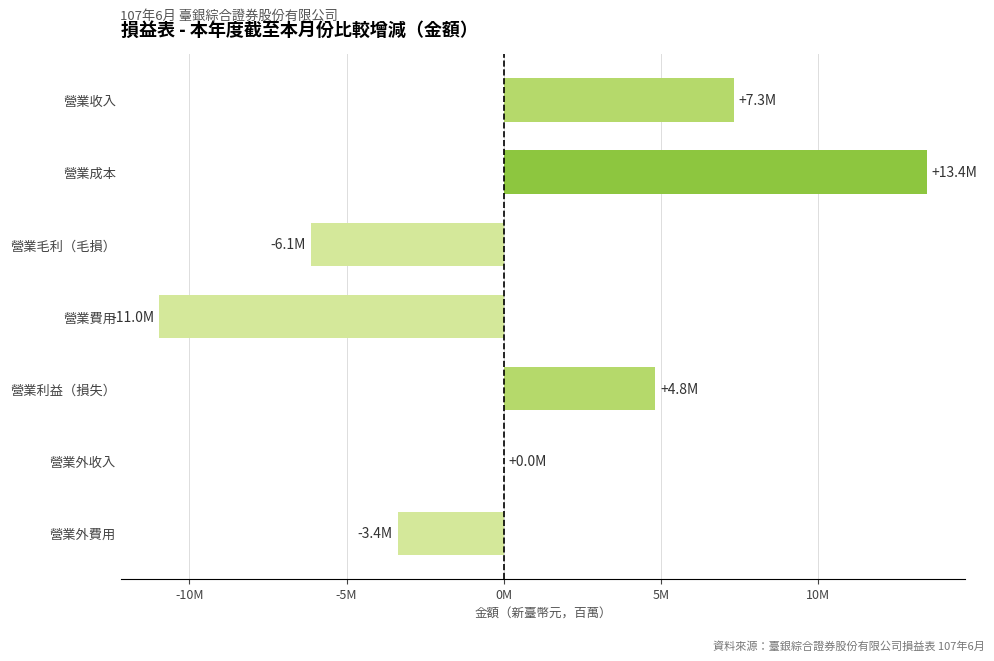

Which category has the highest value across all series?

營業成本